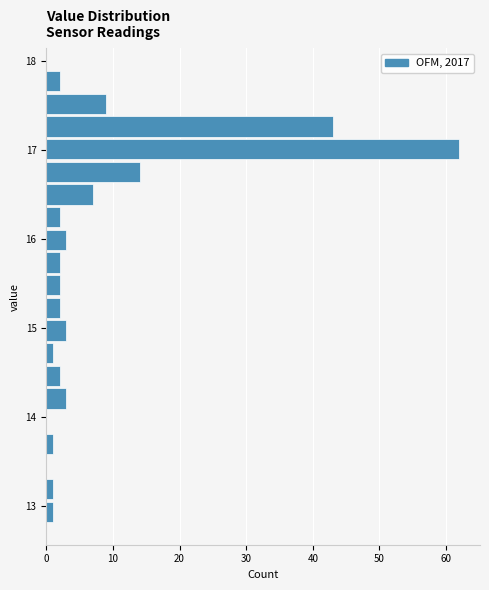

Around what value on the y-axis is the longest bar? Give the approximate position of its centre, as read against the axis.

17.0